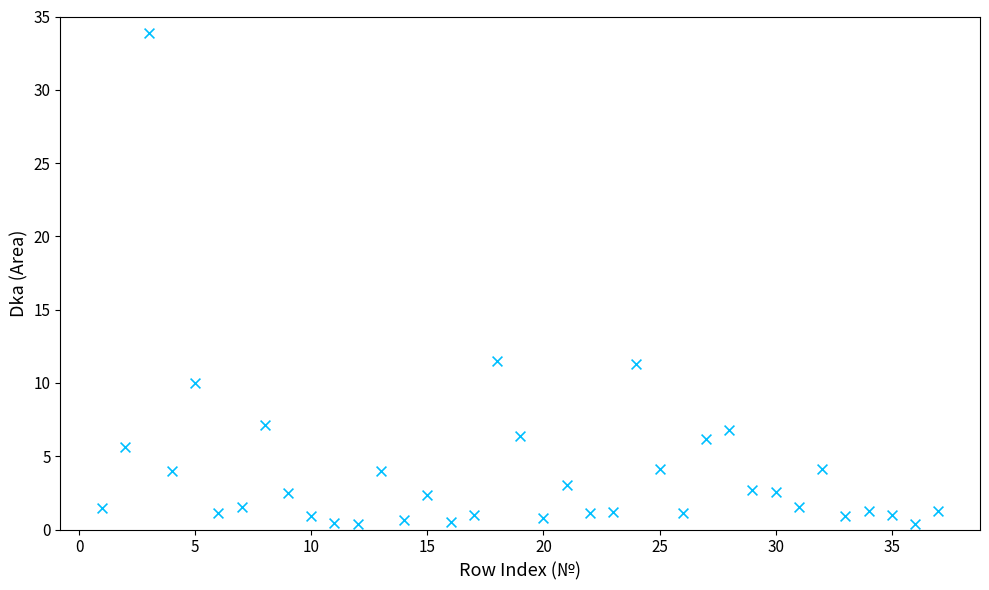

What is the range of Y values (max minus min)?

33.5